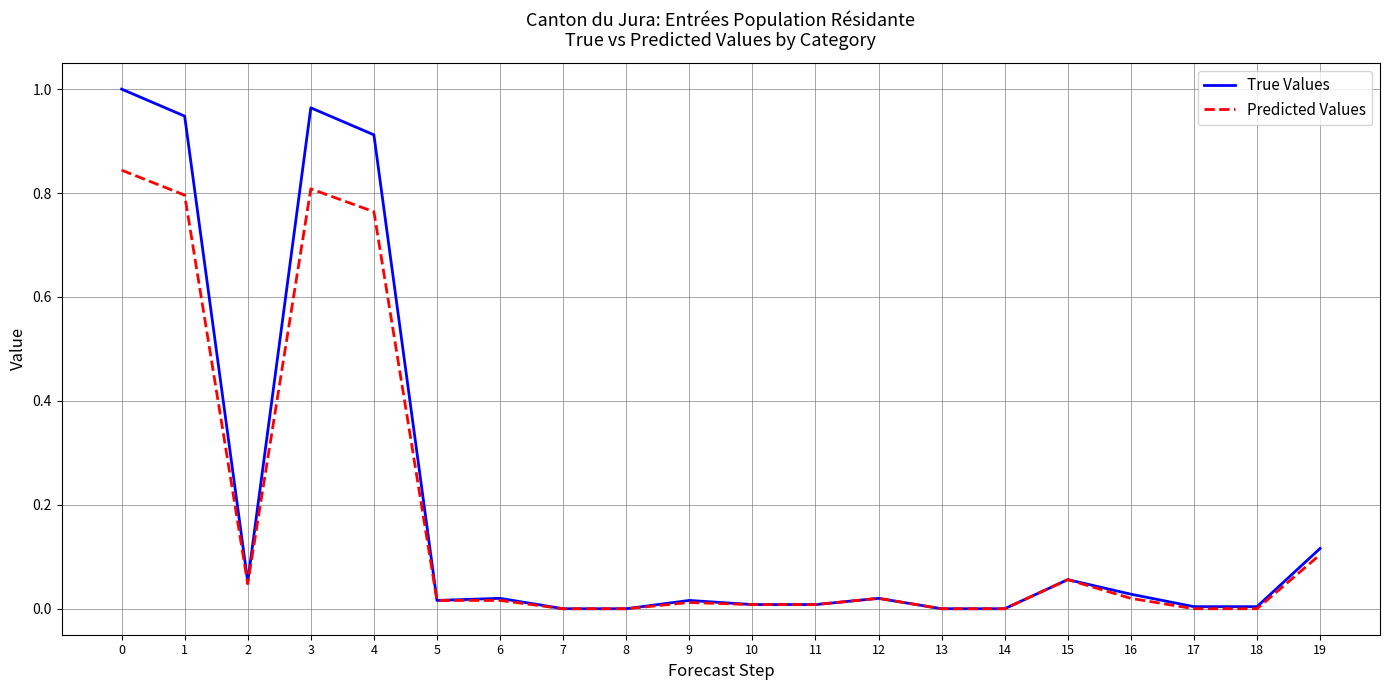

Which series changed the most between 13 and 19?

True Values